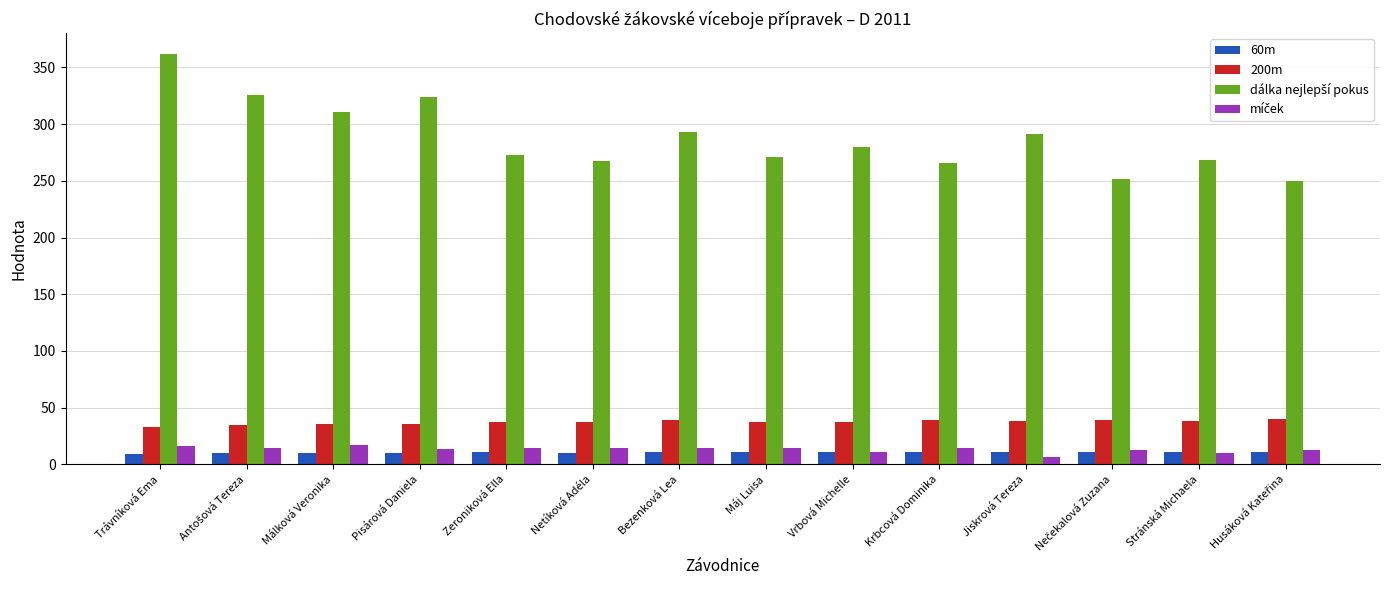

The value of 200m at Zeroniková Ella is 12.7. True or false?

False